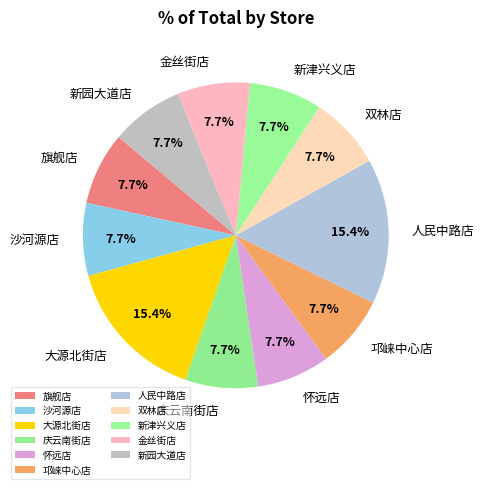

Approximately how many times larger is the value at 人民中路店 compared to 旗舰店?

2.0